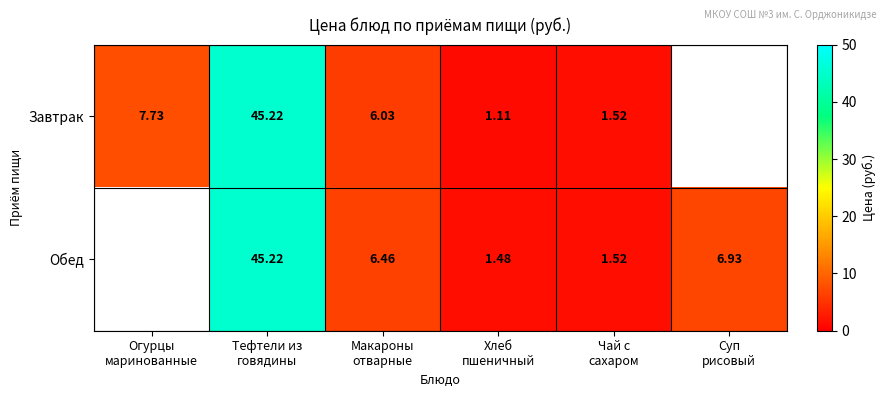

At how many categories does at least one series exceed 18?

1